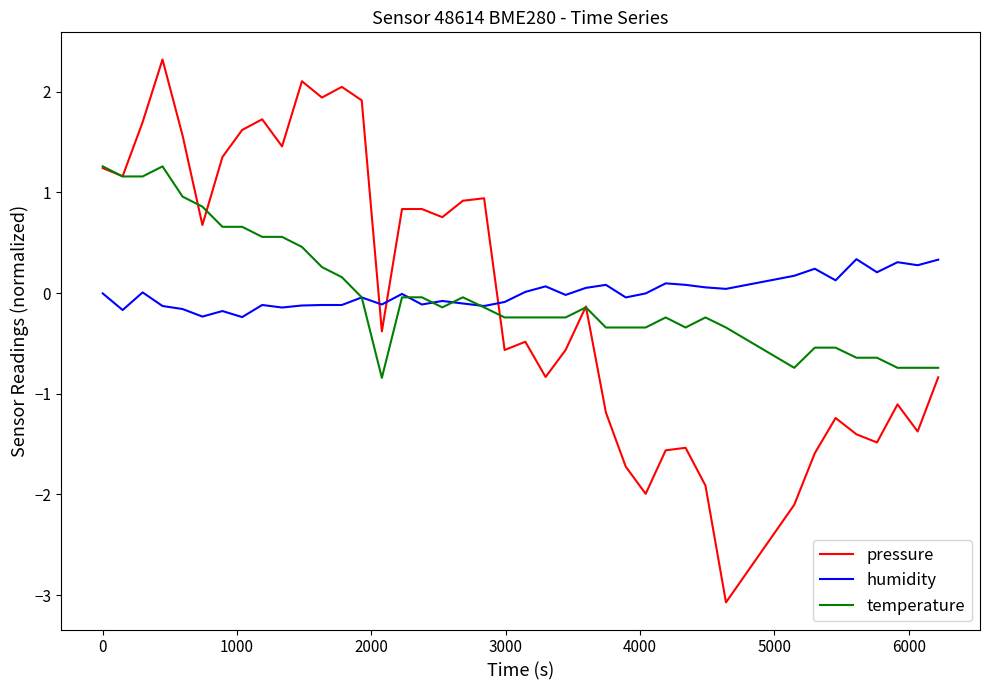

What is the highest value of the pressure series?

2.3